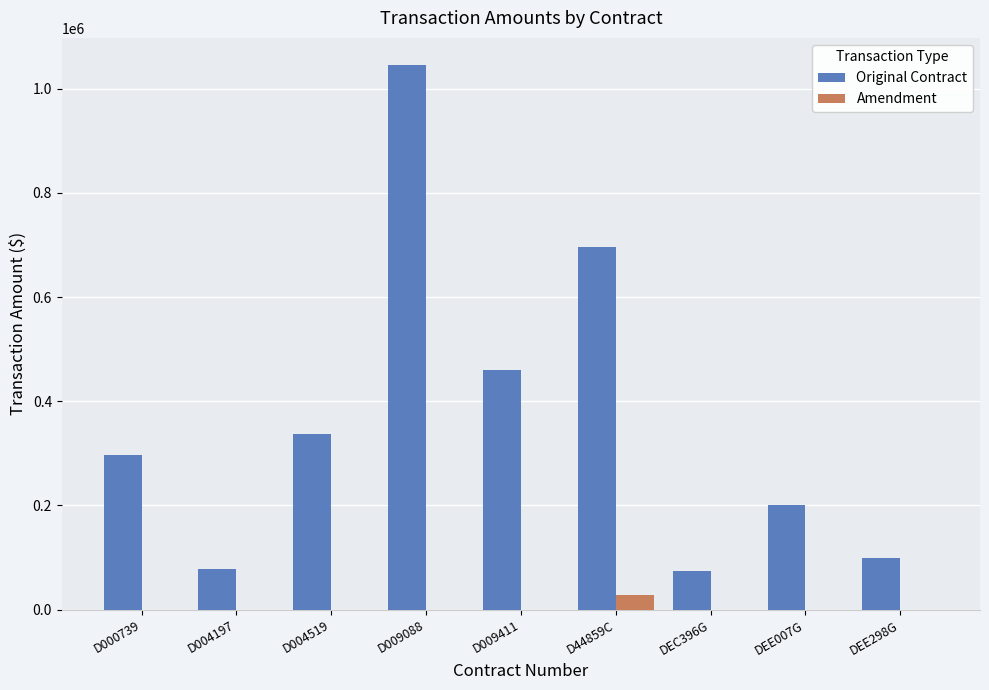

The value of Original Contract at D004197 is 77250. True or false?

True